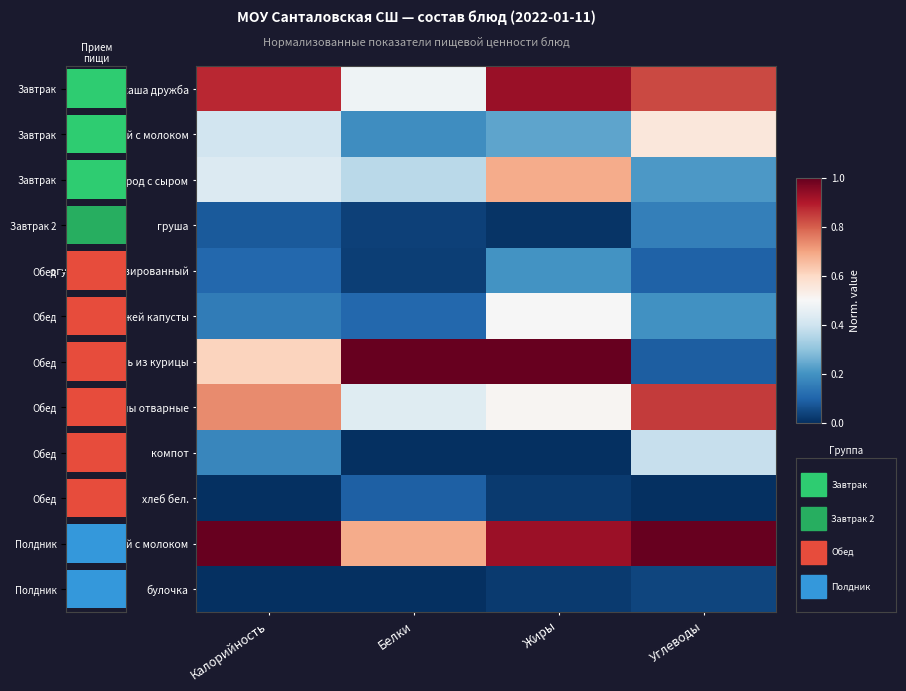

Reading left to right, extract all data points from this chart.

каша дружба: Калорийность=0.9	Белки=0.5	Жиры=0.9	Углеводы=0.8
кофейный с молоком: Калорийность=0.4	Белки=0.2	Жиры=0.2	Углеводы=0.6
бутерброд с сыром: Калорийность=0.4	Белки=0.4	Жиры=0.7	Углеводы=0.2
груша: Калорийность=0.1	Белки=0.0	Жиры=0.0	Углеводы=0.2
огурец консервированный: Калорийность=0.1	Белки=0.0	Жиры=0.2	Углеводы=0.1
щи из свежей капусты: Калорийность=0.2	Белки=0.1	Жиры=0.5	Углеводы=0.2
шницель из курицы: Калорийность=0.6	Белки=1.0	Жиры=1.0	Углеводы=0.1
макароны отварные: Калорийность=0.7	Белки=0.4	Жиры=0.5	Углеводы=0.8
компот: Калорийность=0.2	Белки=0.0	Жиры=0.0	Углеводы=0.4
хлеб бел.: Калорийность=0.0	Белки=0.1	Жиры=0.0	Углеводы=0.0
чай с молоком: Калорийность=1.0	Белки=0.7	Жиры=0.9	Углеводы=1.0
булочка: Калорийность=0.0	Белки=0.0	Жиры=0.0	Углеводы=0.0